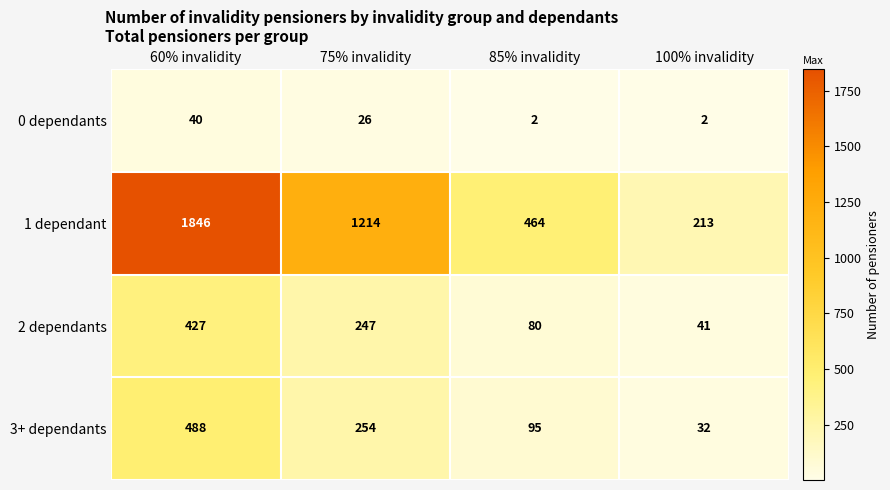

List the labels in order of 2 dependants value, largest first.

60% invalidity, 75% invalidity, 85% invalidity, 100% invalidity